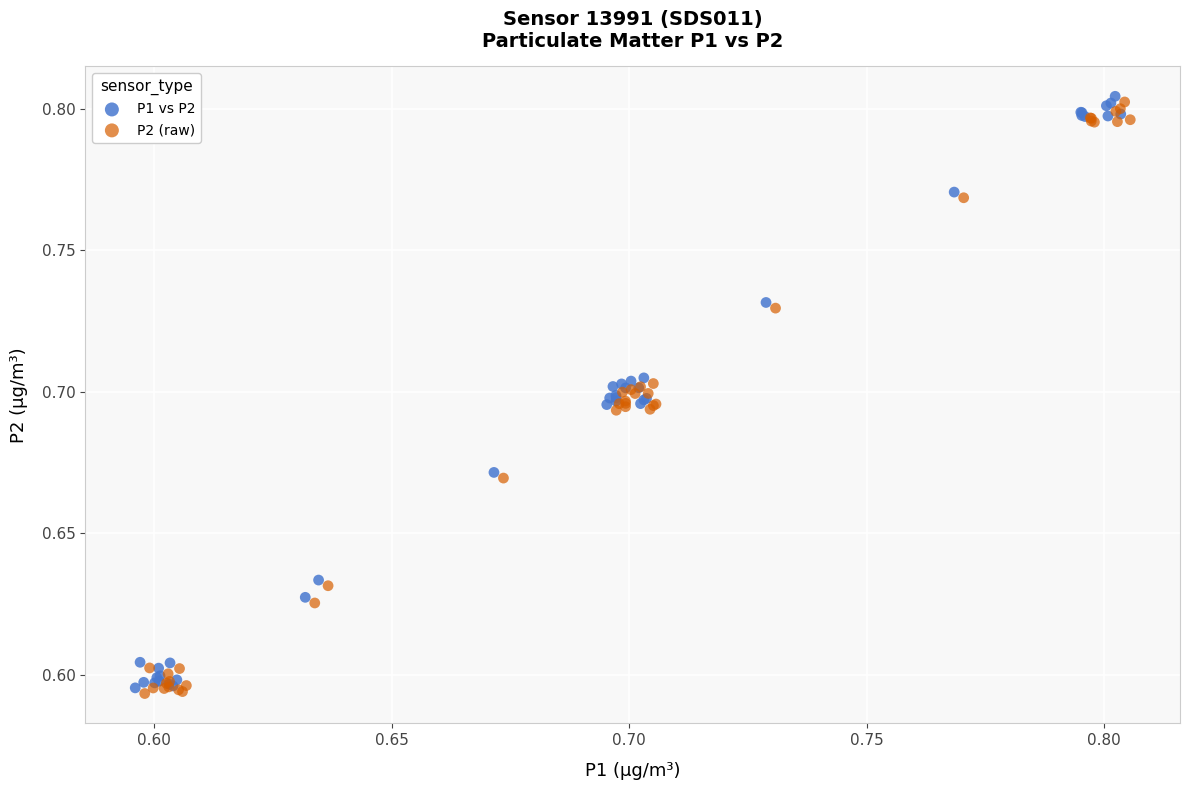

Which series reaches the maximum Y coordinate?

P1 vs P2